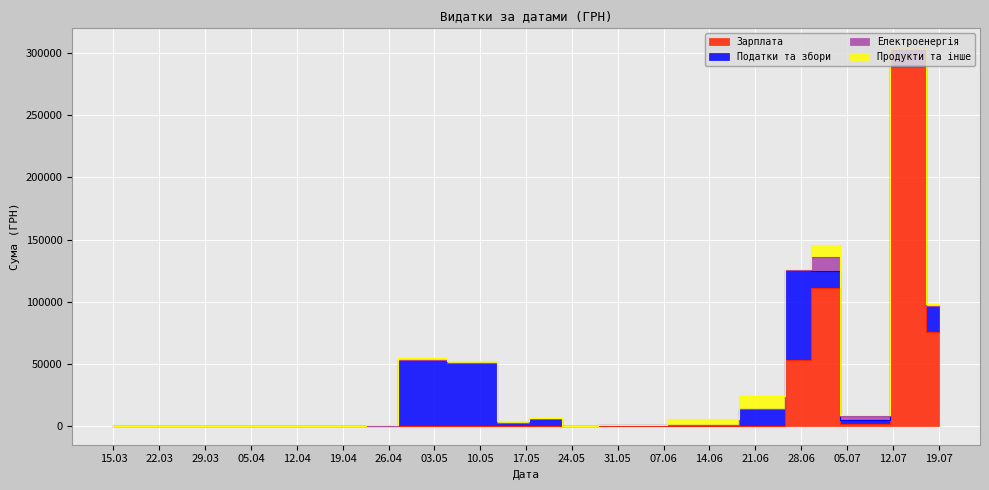

What is the difference between the second highest and minimum values in the Зарплата series?

110634.1